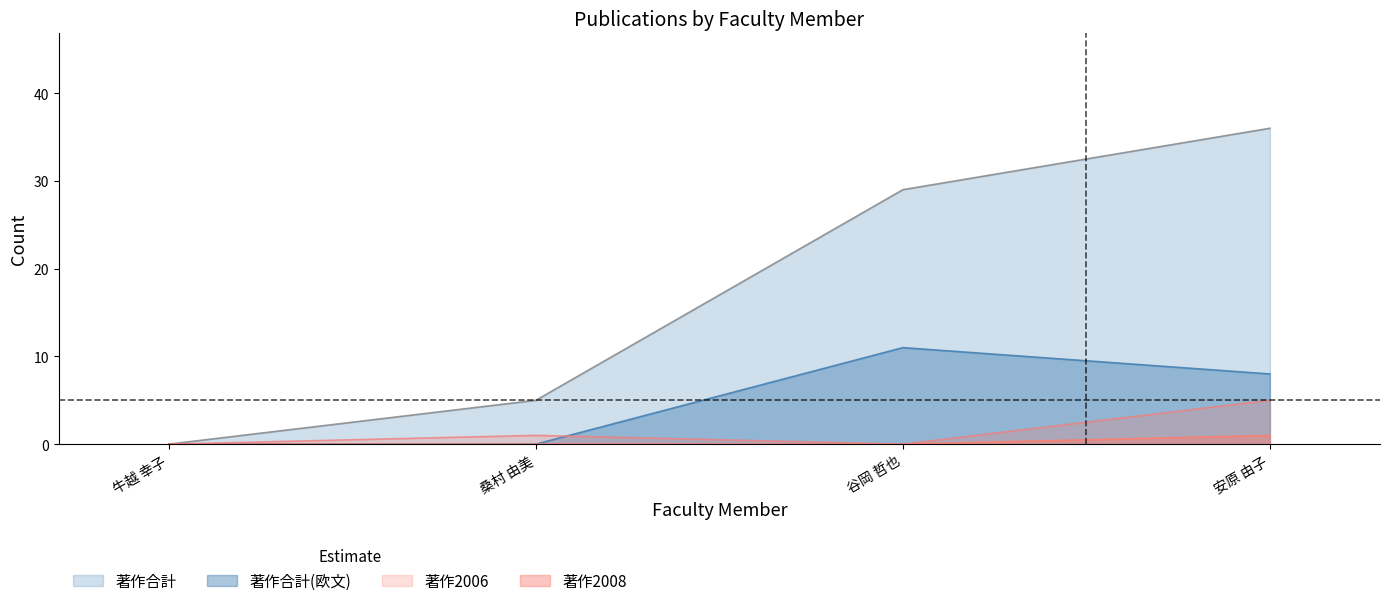

What is the difference between the highest and lowest values at 谷岡 哲也?

29